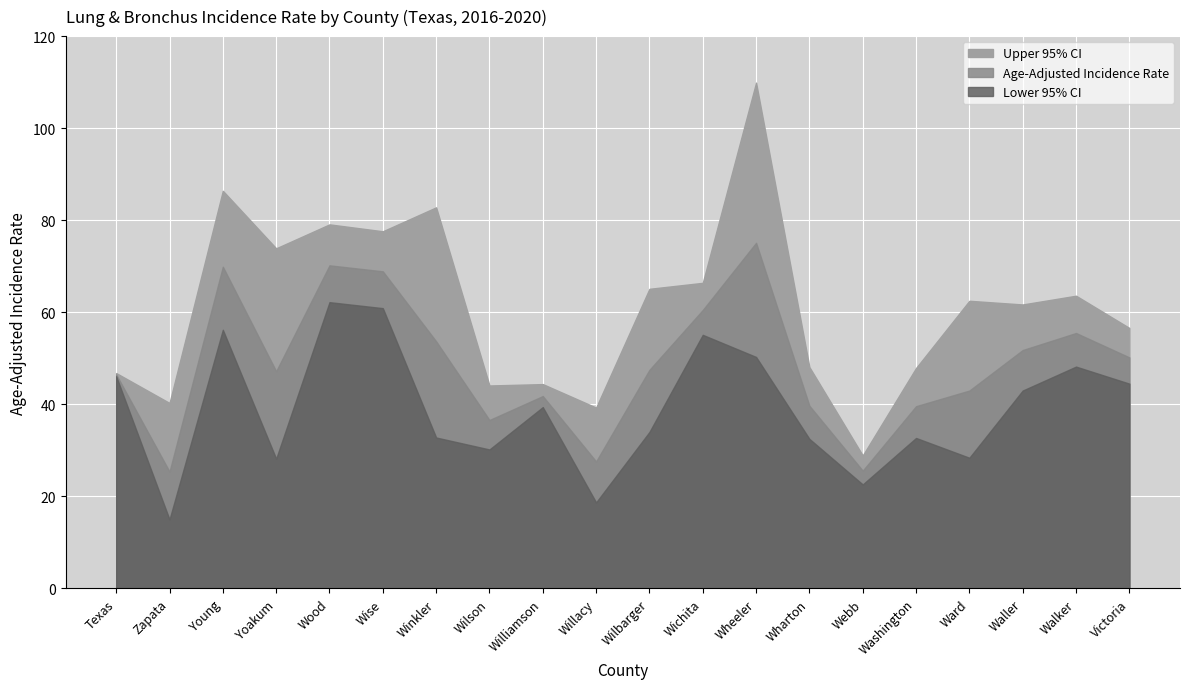

Where does the Upper 95% CI series first go above 62?

Young